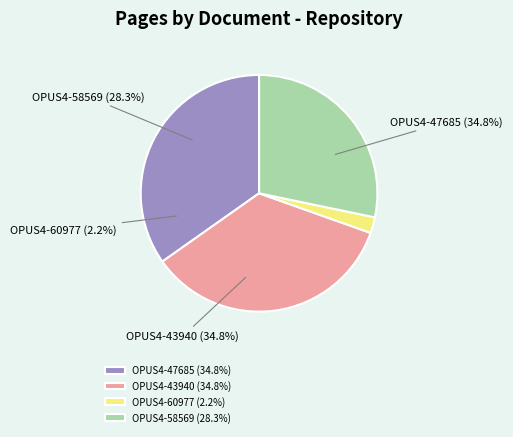

What is the ratio of the value at OPUS4-58569 to the value at OPUS4-47685?

0.8